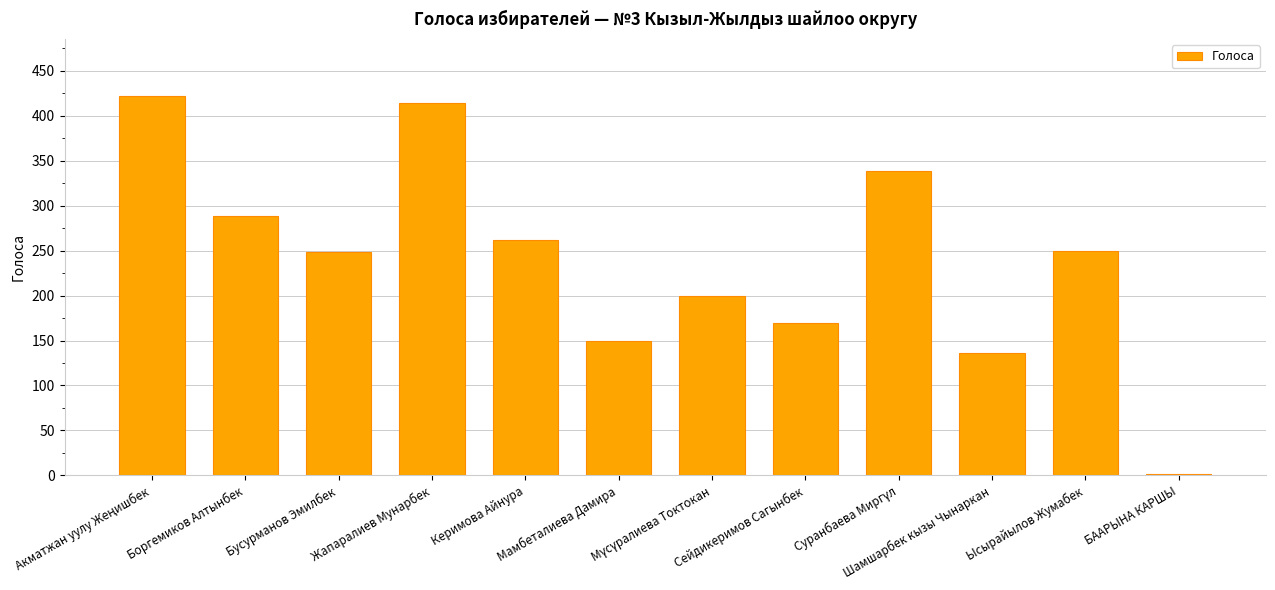

What is the sum of all values?

2879